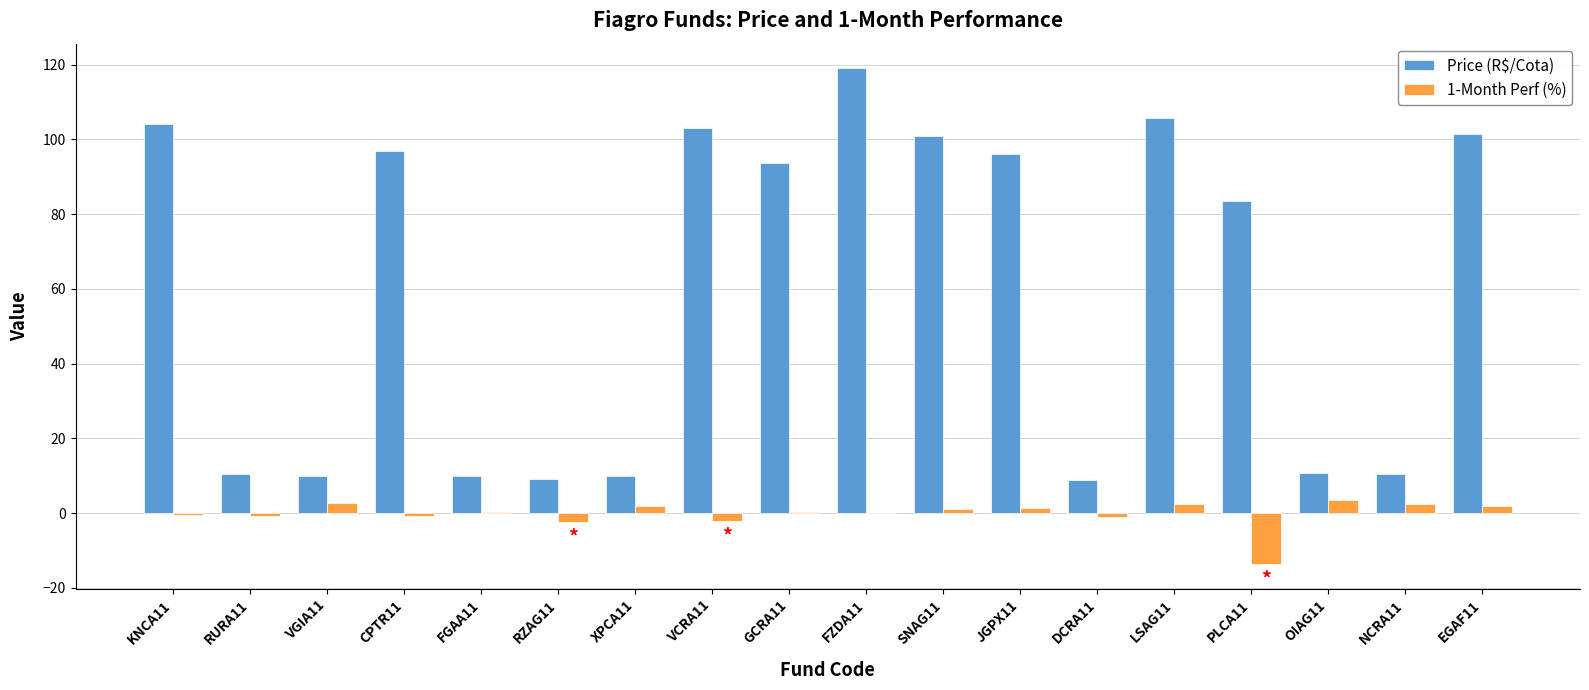

How many categories are shown in the chart?

18